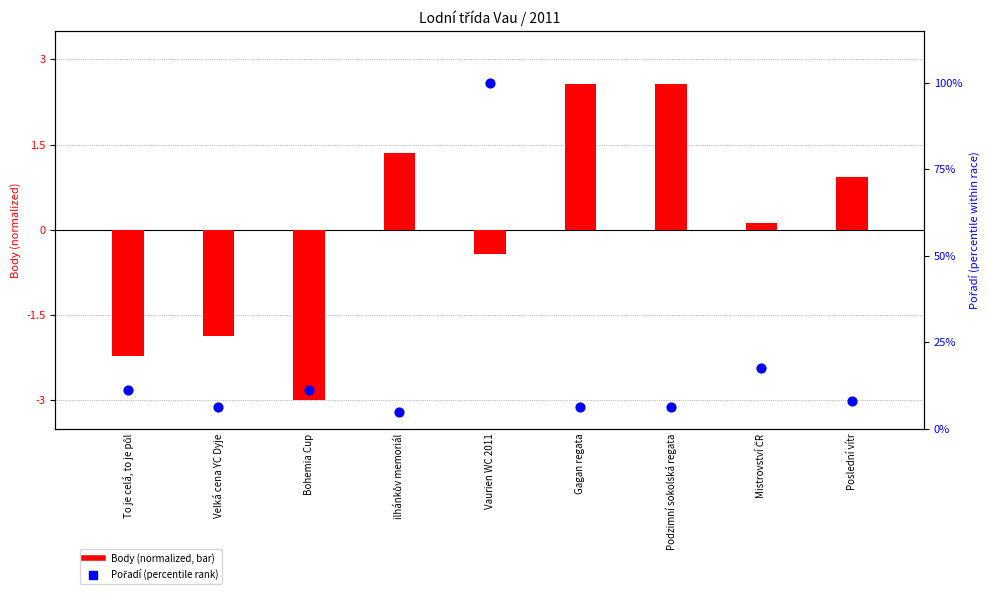

At which category is the sum across all series the highest?

Vaurien WC 2011